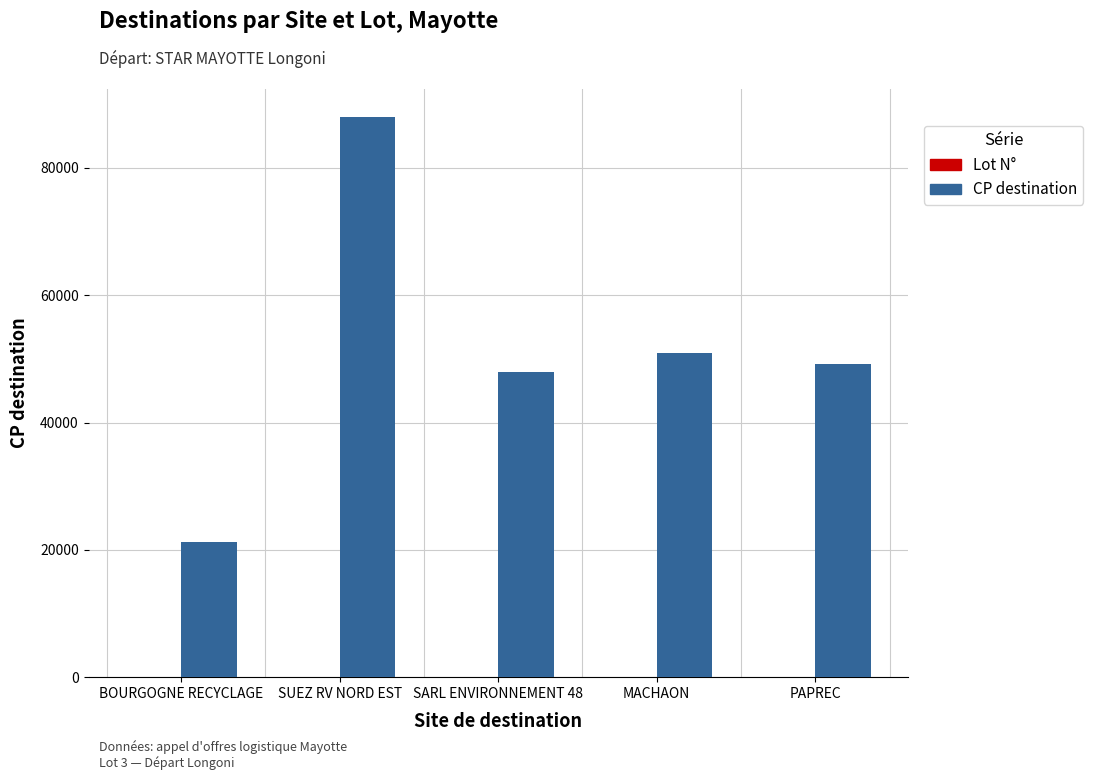

How many data points does each series have?

5